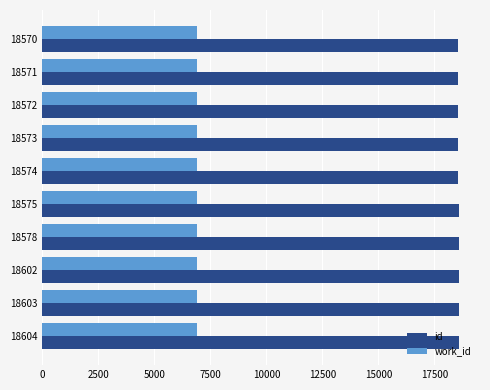

What is the sum of all work_id values?

69135